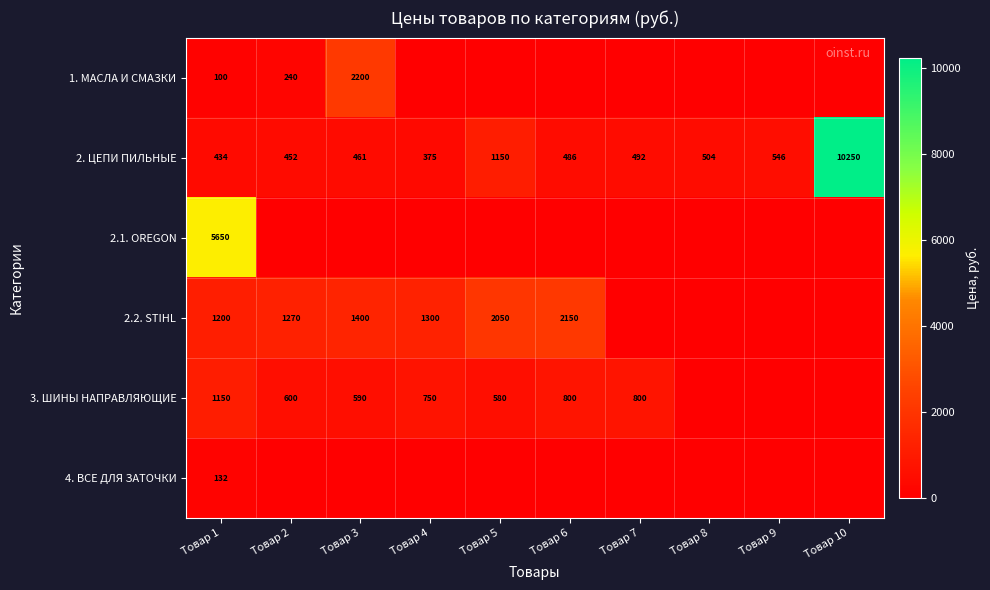

At which label does 2. ЦЕПИ ПИЛЬНЫЕ reach its minimum?

Товар 4